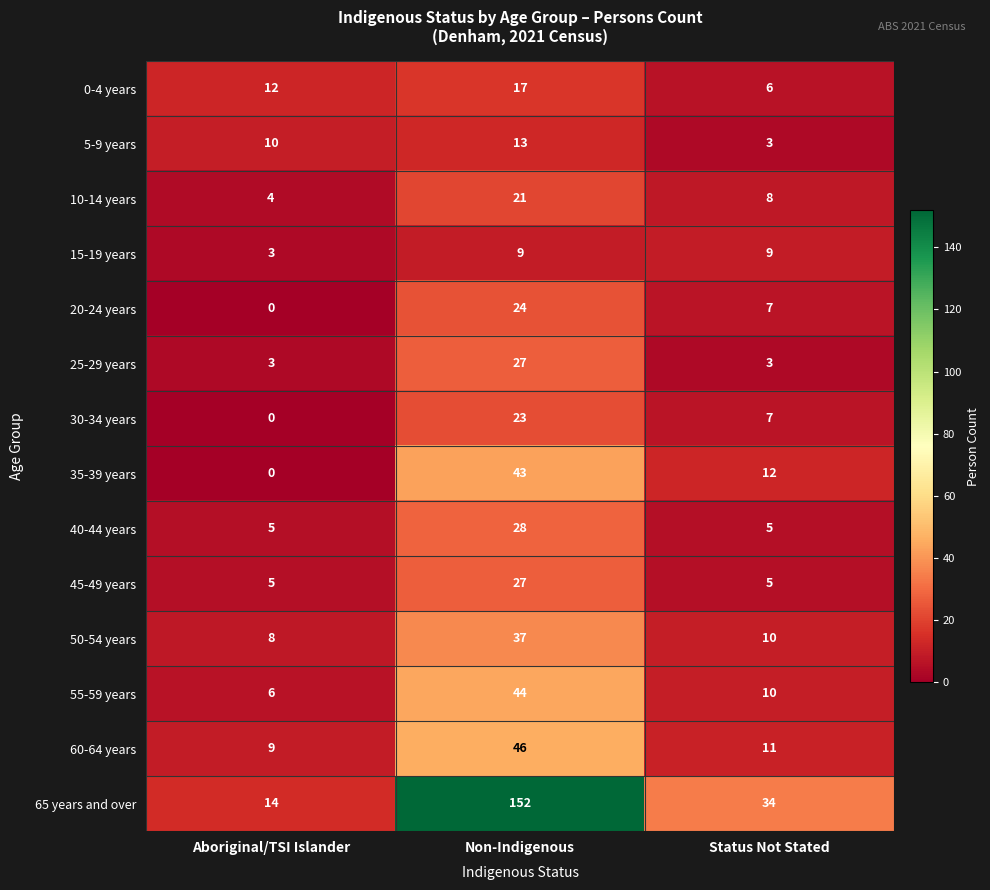

The 50-54 years series shows 21 at Non-Indigenous. True or false?

False